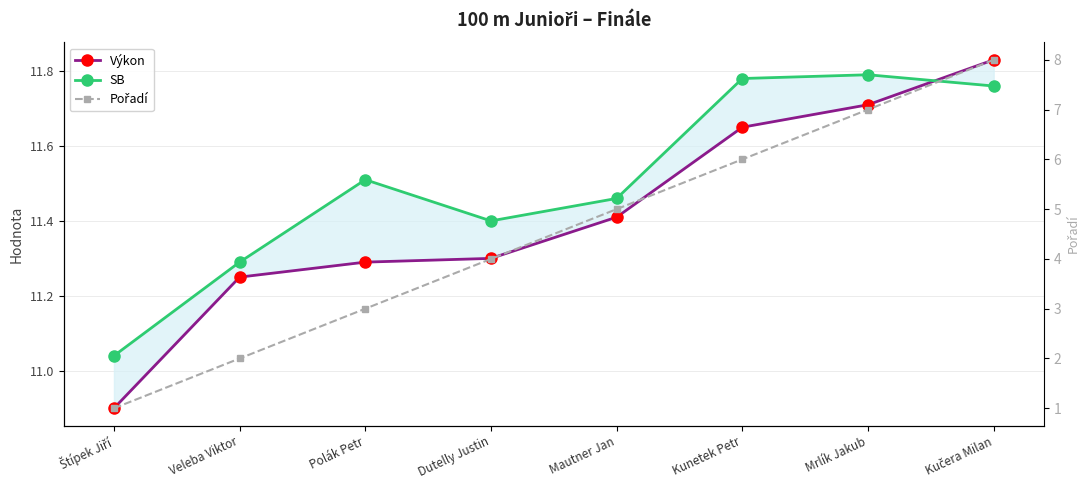

What is the value of the Pořadí point at the 7th from the left?

7.0